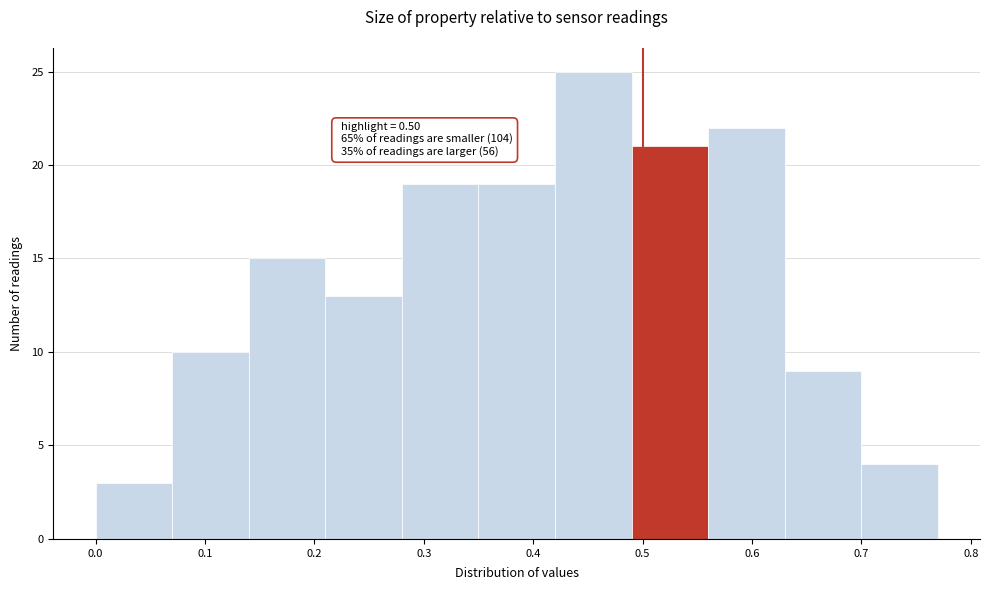

Which range on the x-axis has the tallest bar?

0.42 to 0.49